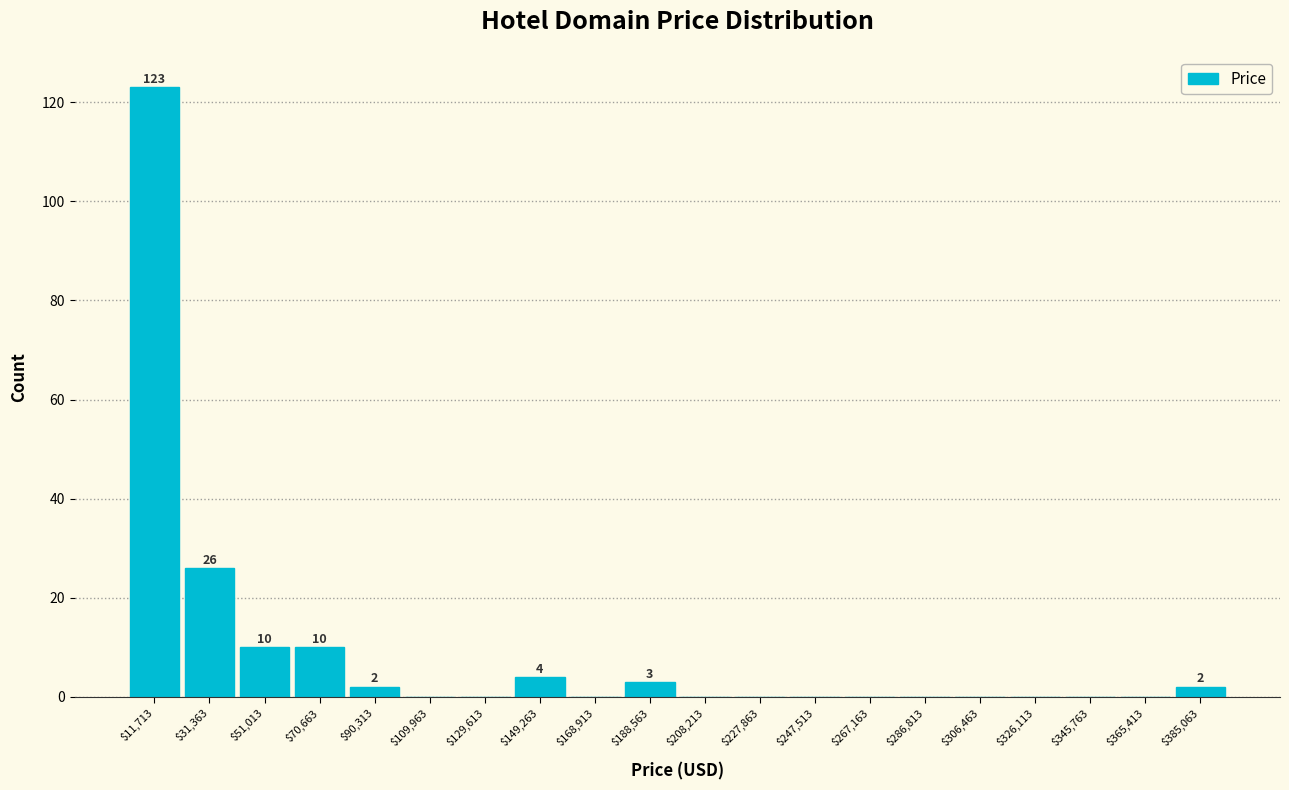

Over which range of the x-axis is the bar tallest?

2000 to 22000